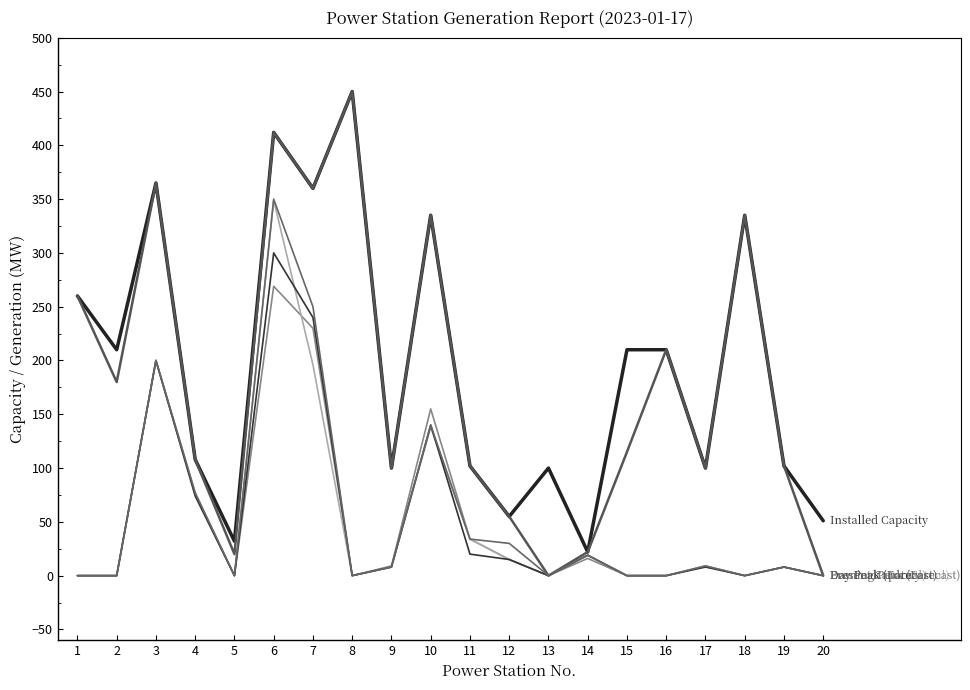

True or false: Evening Peak (Forecast) has a value of 0 at 16.

True